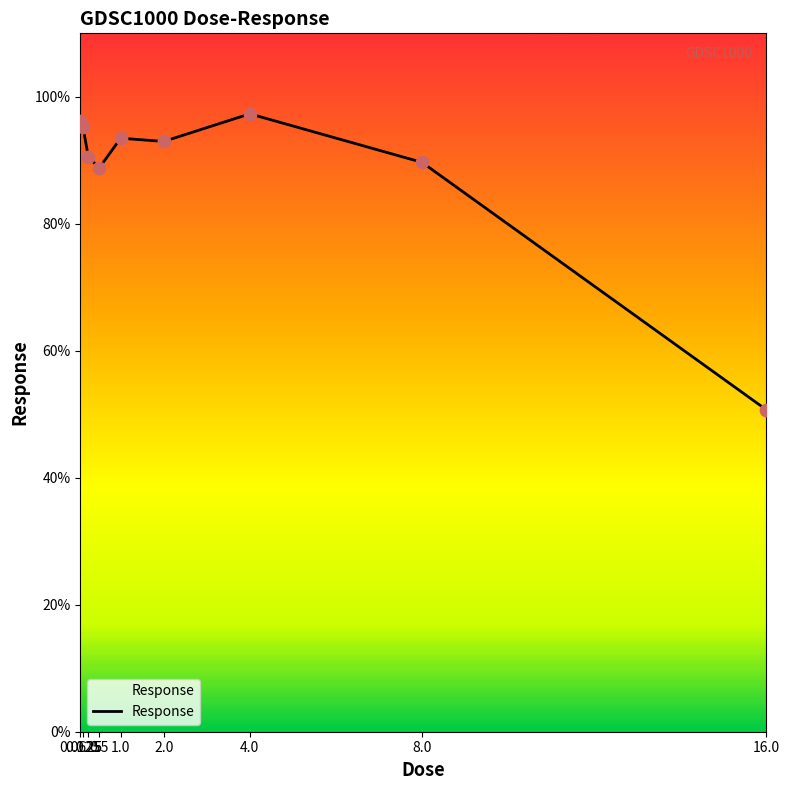

What is the change in value from 0.0625 to 0.25?

-5.7